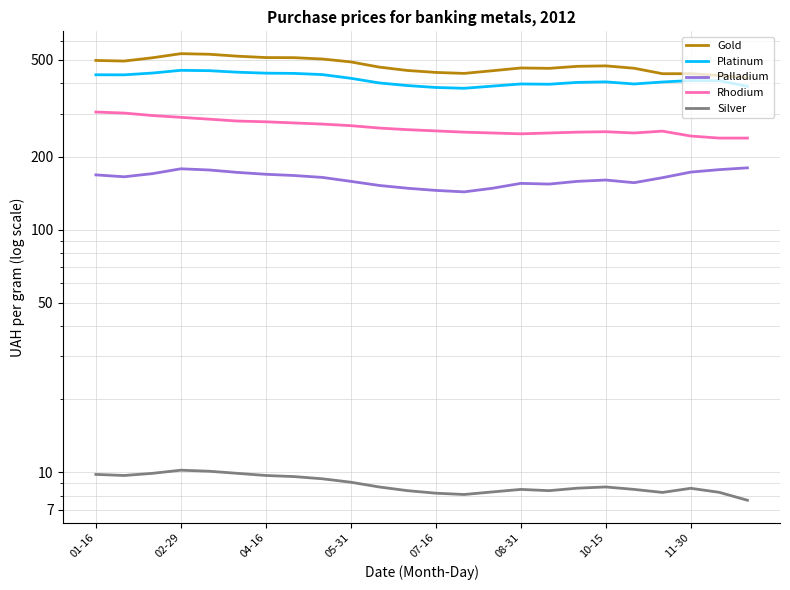

Reading left to right, extract all data points from this chart.

Gold: 497.5	494.7	510.4	530.6	527.6	518.1	511.3	510.8	504.3	490.6	467.1	452.4	444.1	440.0	451.3	463.2	461.6	470.6	472.6	462.1	438.7	438.7	431.6	422.0
Platinum: 434.2	434.0	441.5	453.0	451.5	445.0	441.0	440.0	435.0	420.0	402.0	392.0	385.0	382.0	390.0	398.0	397.0	404.0	406.0	398.0	405.5	411.1	410.4	389.2
Palladium: 168.0	165.0	170.0	178.0	176.0	172.0	169.0	167.0	164.0	158.0	152.0	148.0	145.0	143.0	148.0	155.0	154.0	158.0	160.0	156.0	163.6	172.5	176.6	179.6
Rhodium: 305.0	302.0	295.0	290.0	285.0	280.0	278.0	275.0	272.0	268.0	262.0	258.0	255.0	252.0	250.0	248.0	250.0	252.0	253.0	250.0	254.4	242.8	238.2	238.2
Silver: 9.8	9.7	9.9	10.2	10.1	9.9	9.7	9.6	9.4	9.1	8.7	8.4	8.2	8.1	8.3	8.5	8.4	8.6	8.7	8.5	8.3	8.6	8.3	7.7